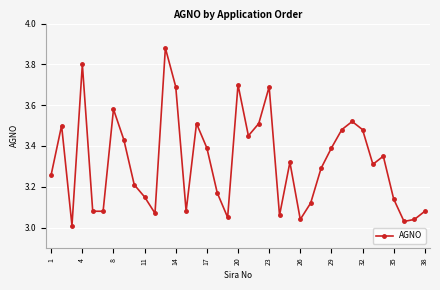

What is the sum of all values?

122.9